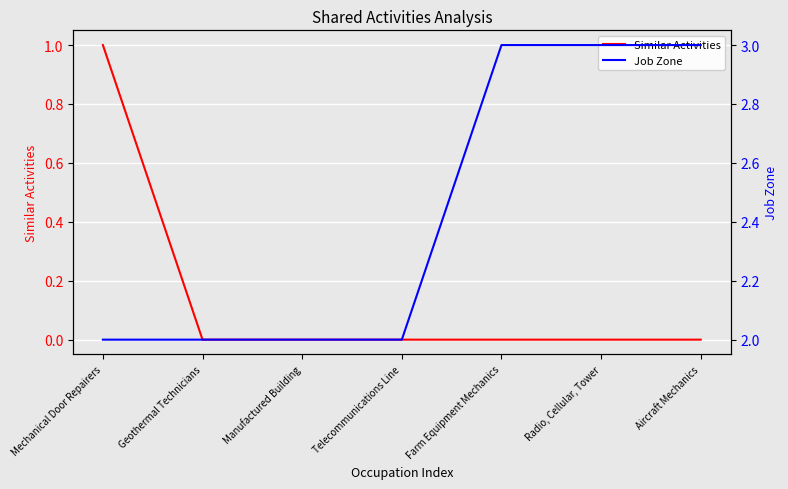

Which category has the highest value in the Job Zone series?

Farm Equipment Mechanics